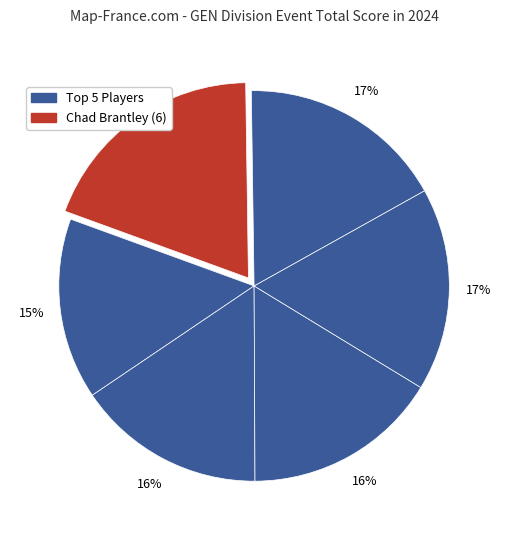

Is there a majority slice in this chart?

No